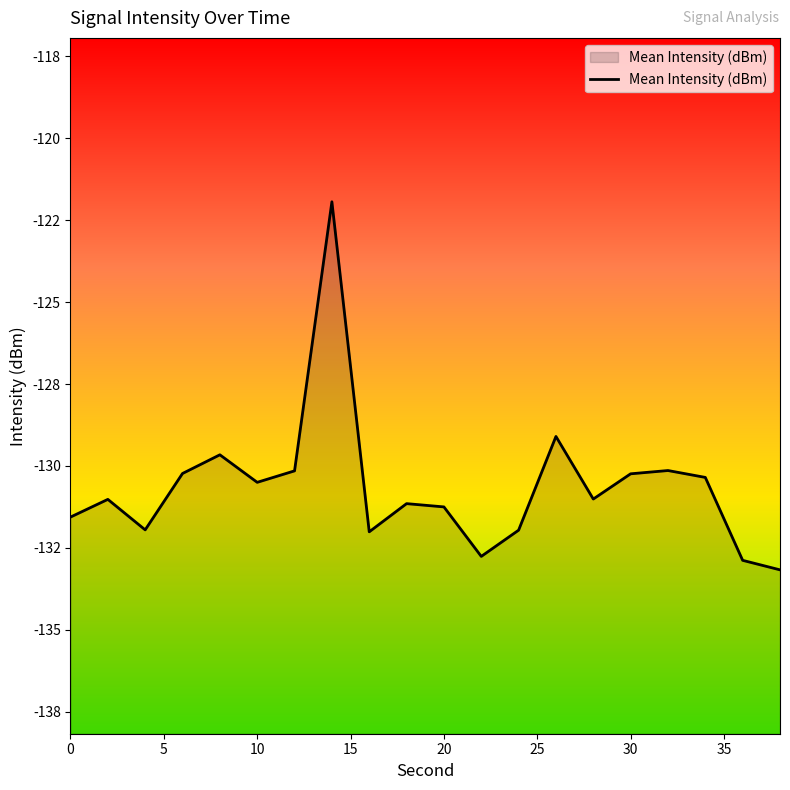

How many lines are shown in the chart?

1